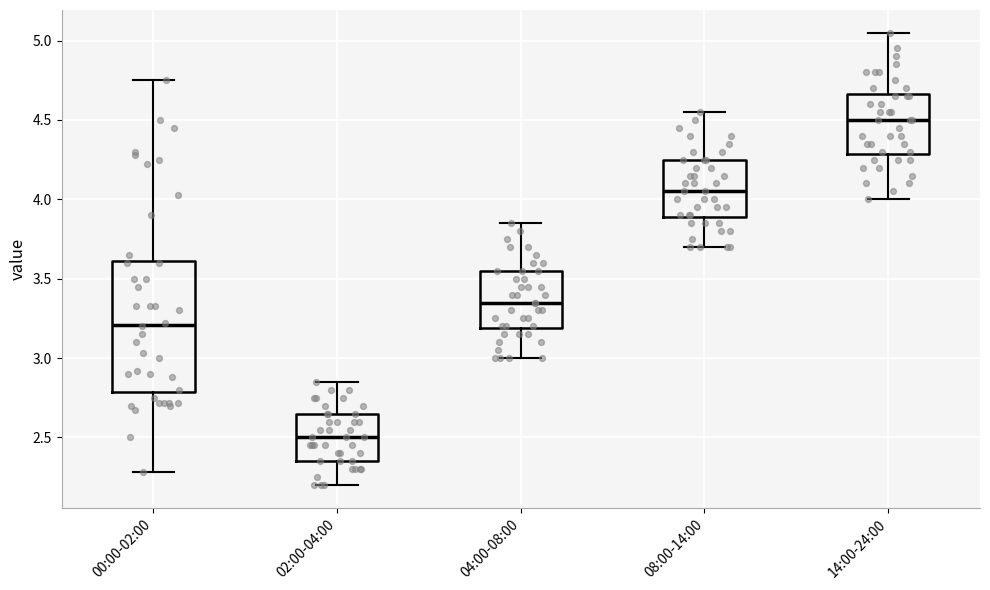

Comparing the boxes themselves (not the whiskers), which one is the tallest?

00:00-02:00